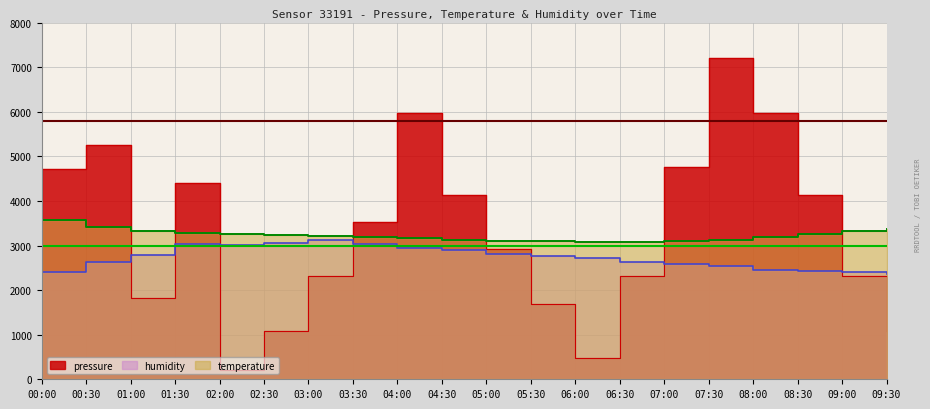

List the series in order of their peak value, highest first.

pressure, temperature, humidity